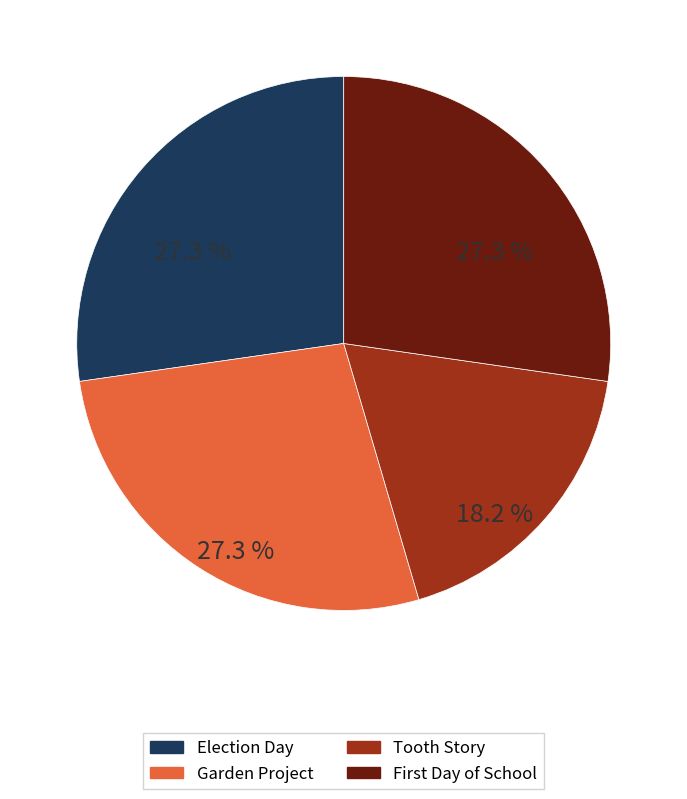

Which slice is the smallest?

Tooth Story